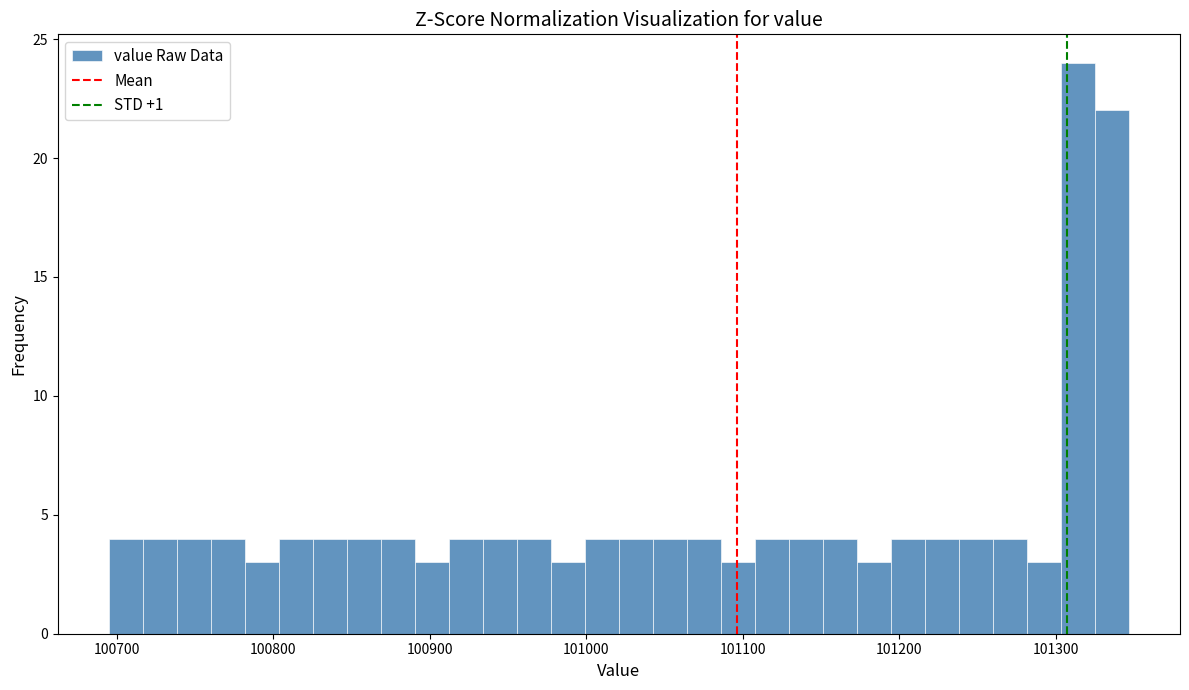

Around what value on the x-axis is the tallest bar? Give the approximate position of its centre, as read against the axis.

101310